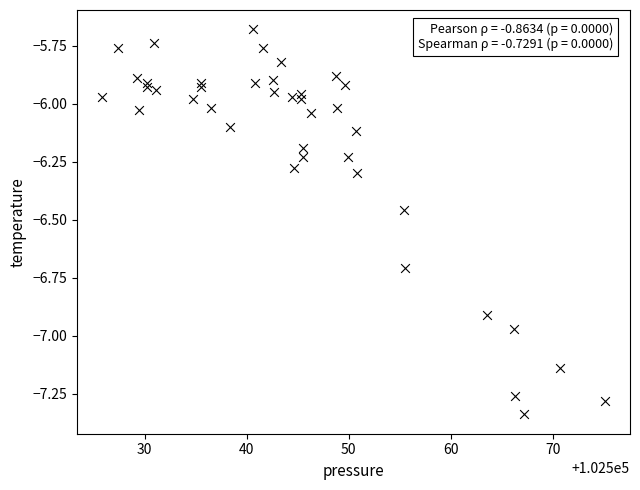

What is the range of X values (max minus min)?

49.2